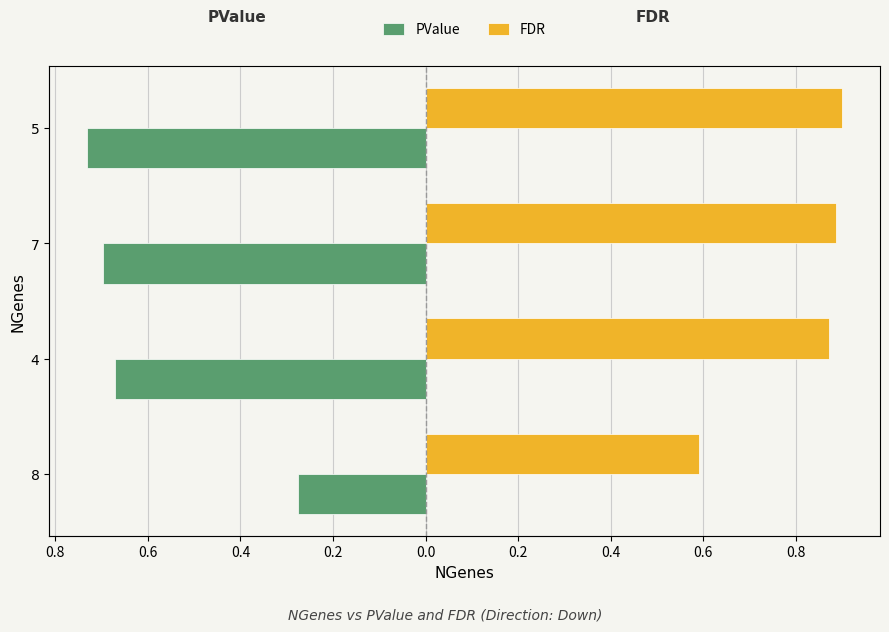

At how many categories does at least one series exceed 0?

4